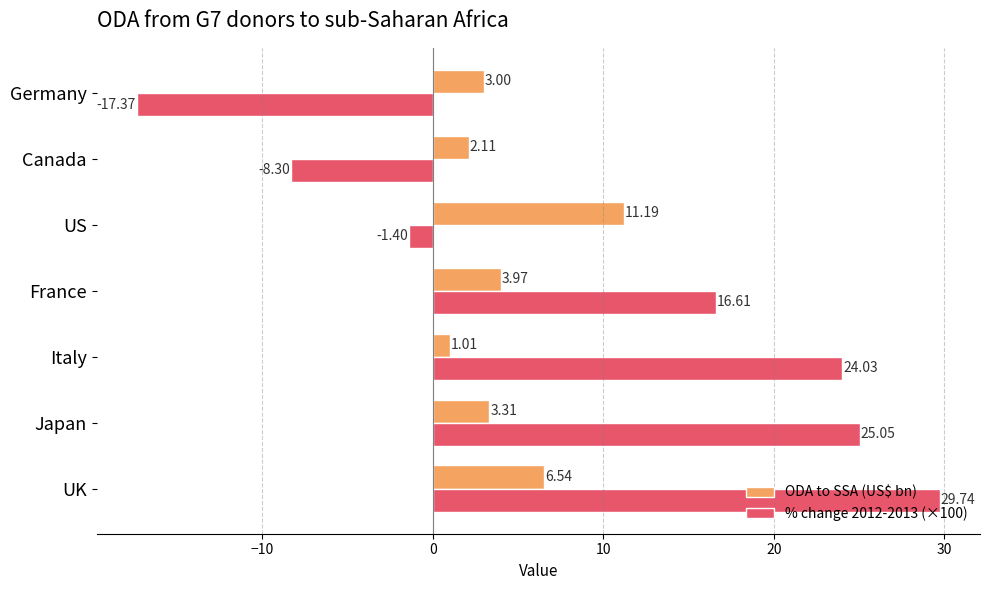

Where is ODA to SSA (US$ bn) nearest to the value 6?

UK